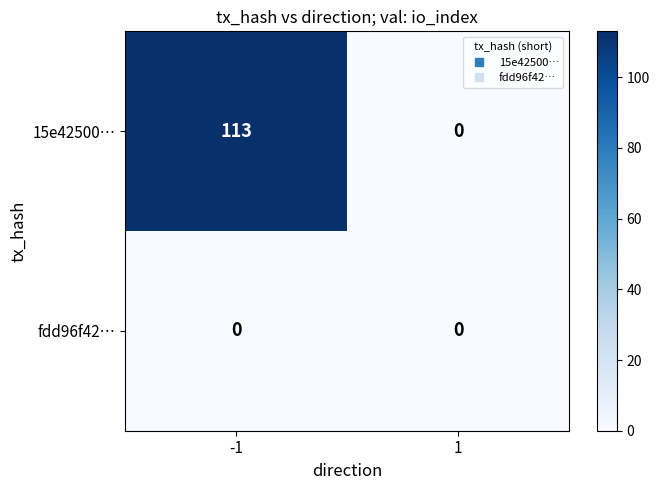

How many distinct data groups are displayed?

2